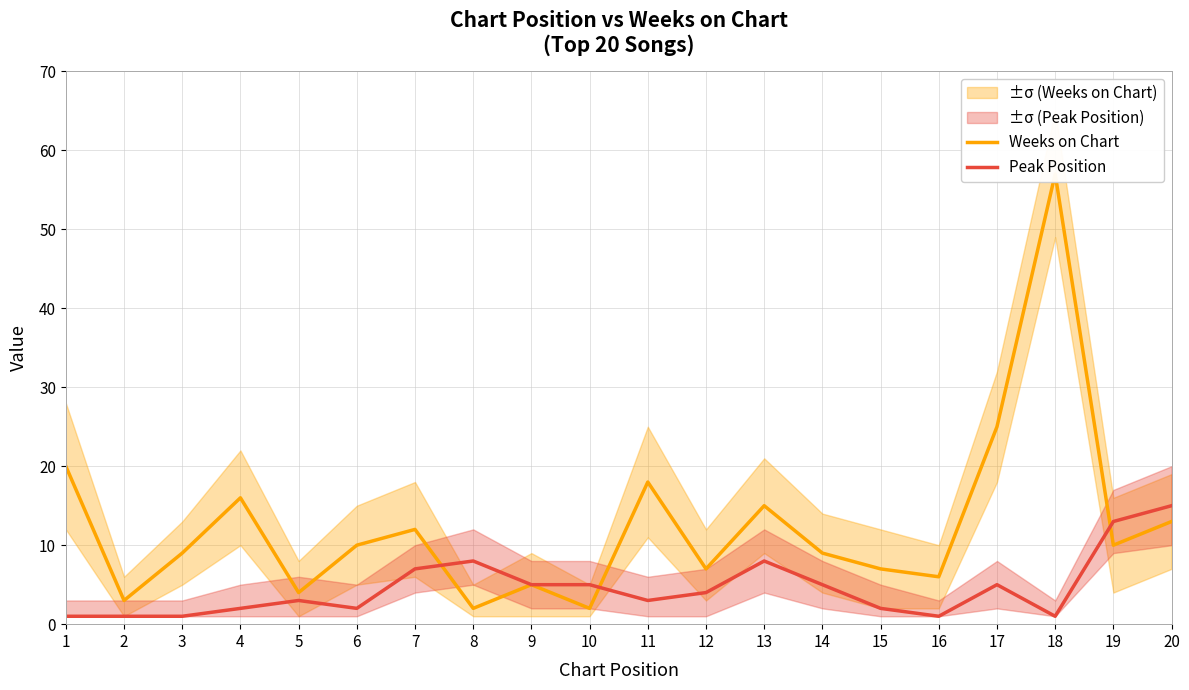

At which category does the chart reach its peak across all series?

18